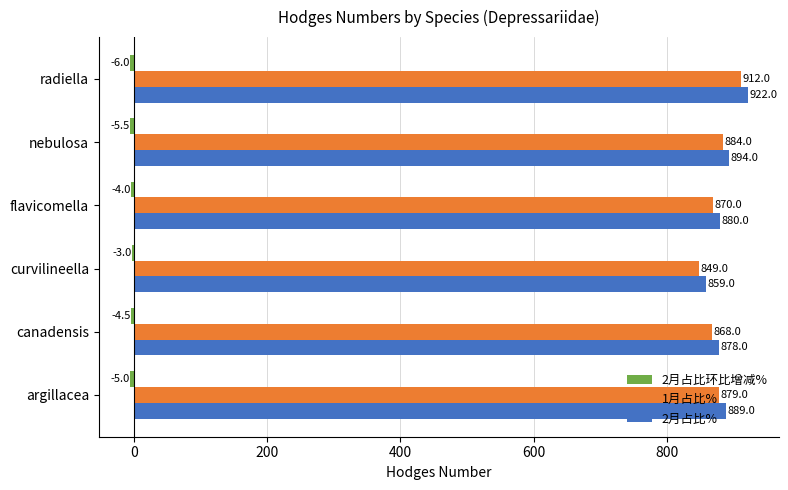

How many bars are there in total?

18